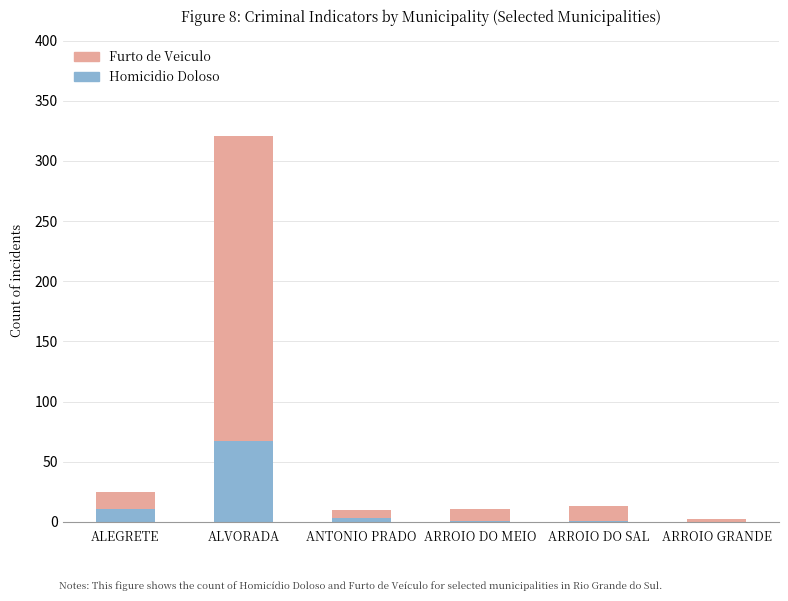

What is the maximum value for Homicidio Doloso?

67